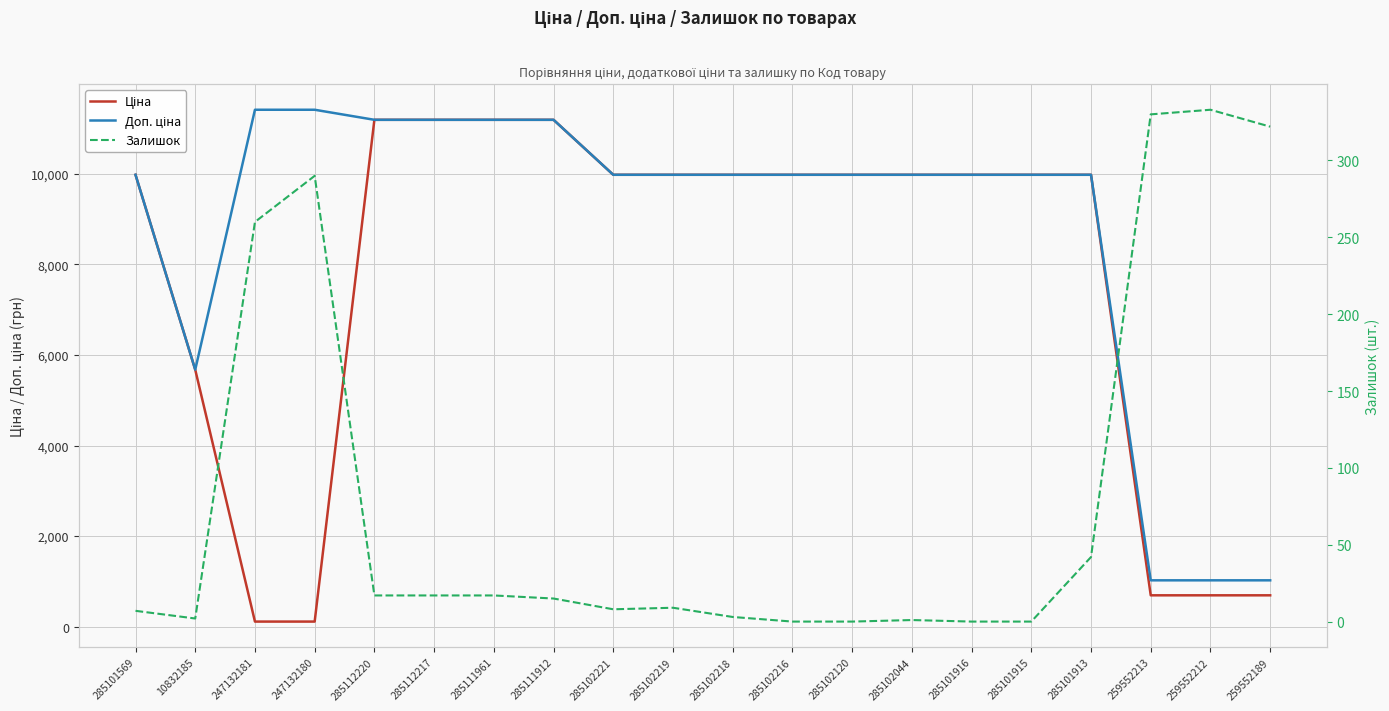

What is the label of the 11th point from the left?

285102218